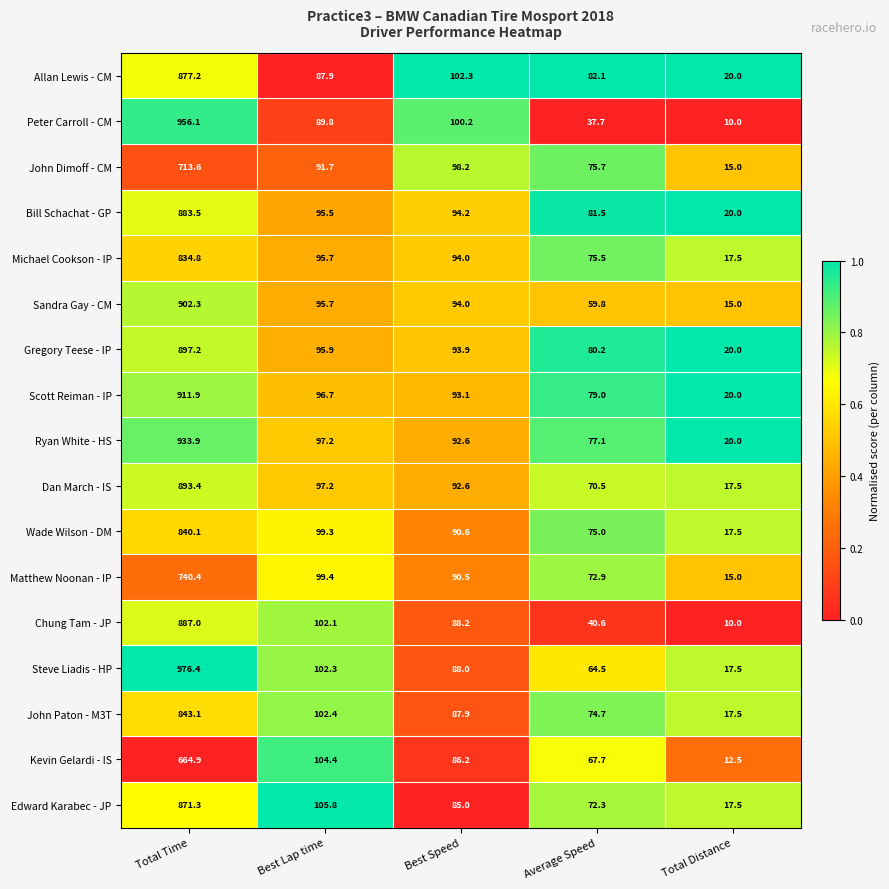

What is the lowest value of the Gregory Teese - IP series?

20.0